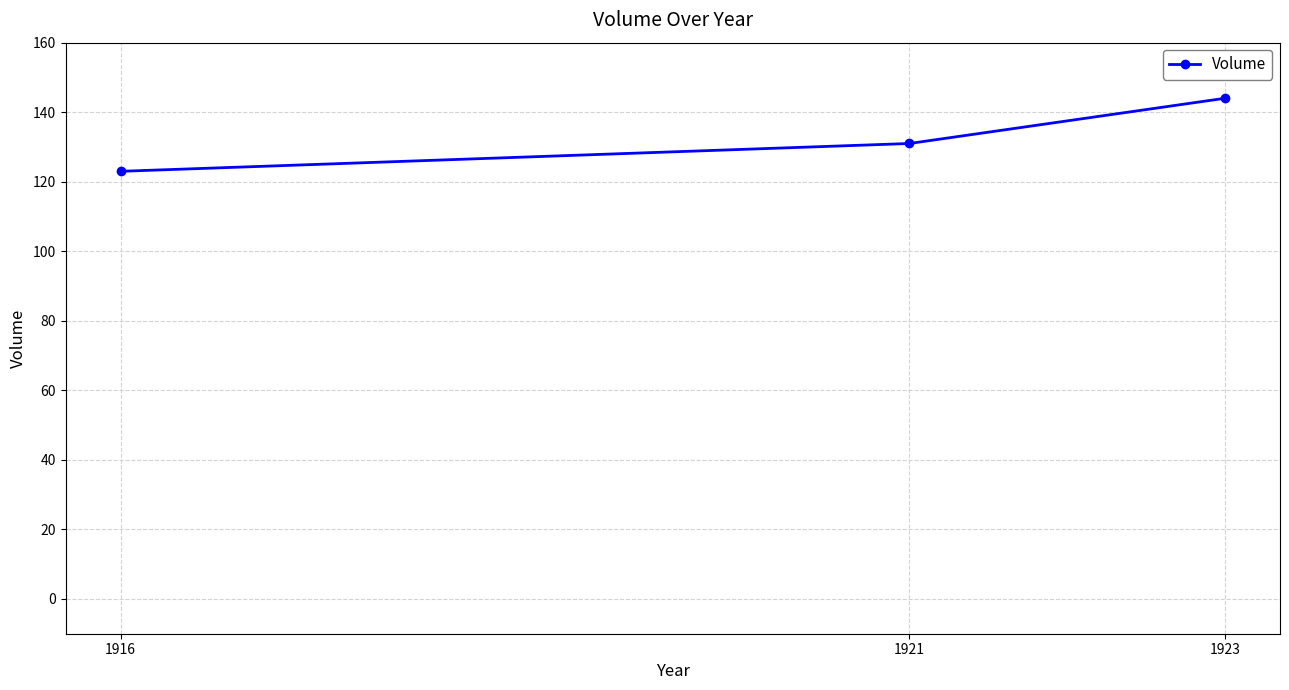

What is the change in value from 1921 to 1923?

+13